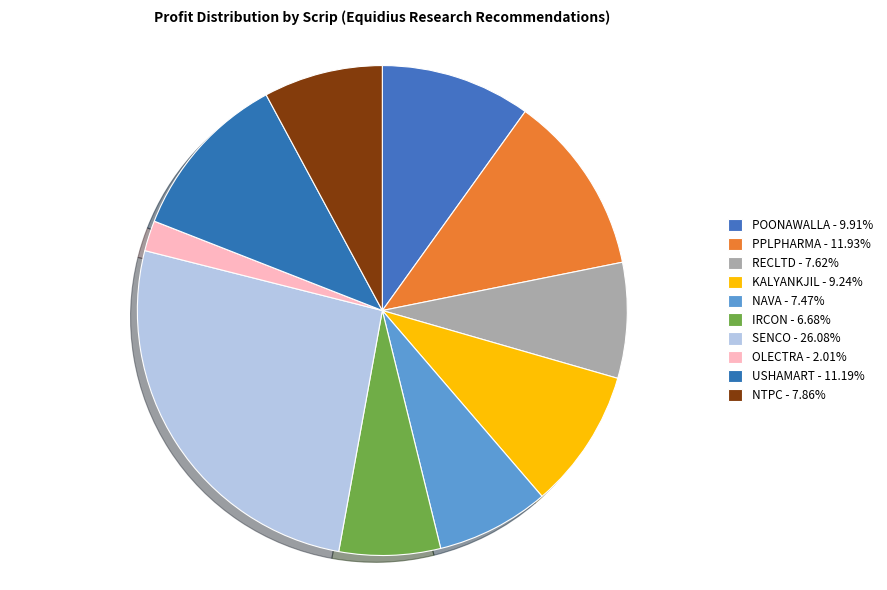

Does SENCO represent more than half of the total?

No